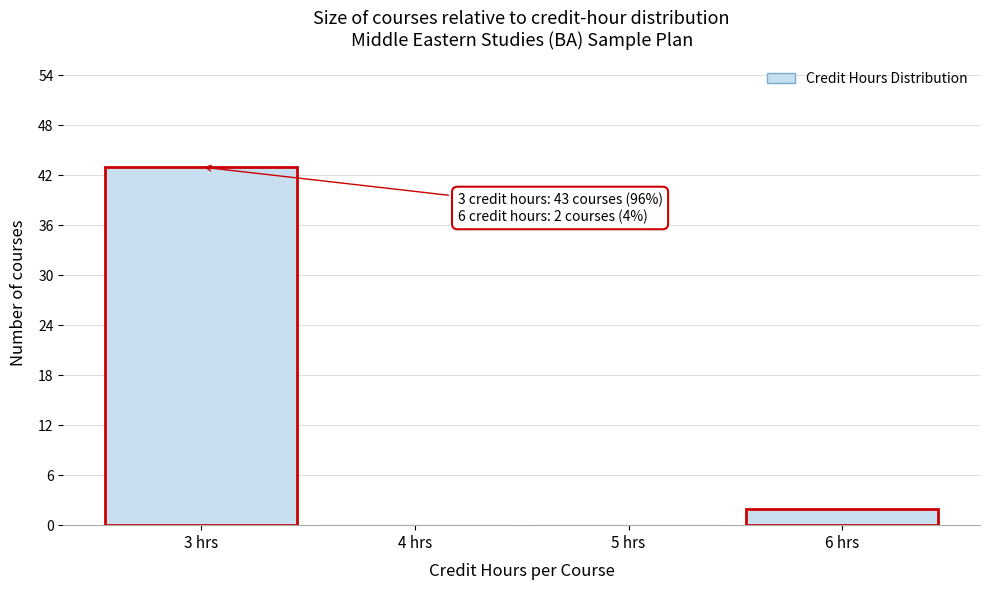

Reading right to left, transcribe all the data shown in this chart.

6 hrs=2	5 hrs=0	4 hrs=0	3 hrs=43